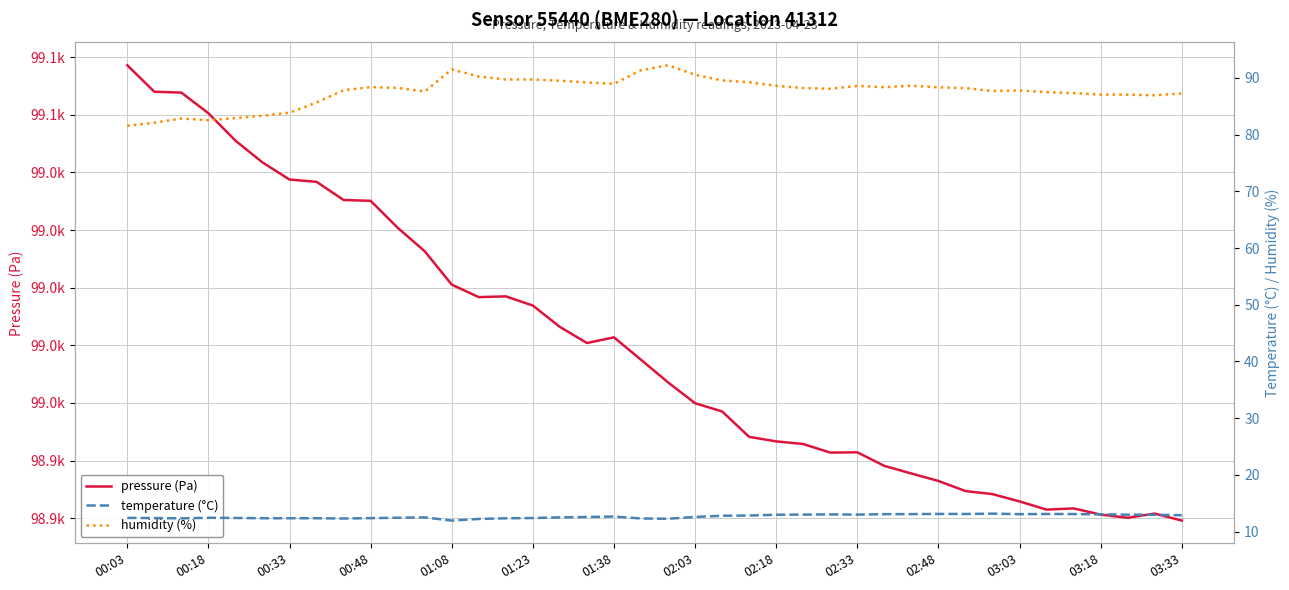

What is the average value of the temperature (°C) series?

12.7